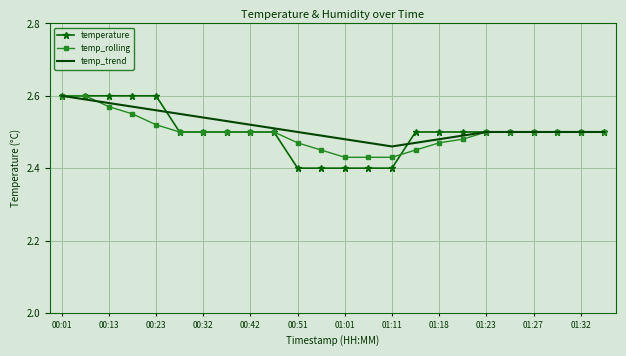

Which series has the largest range (max minus min)?

temperature